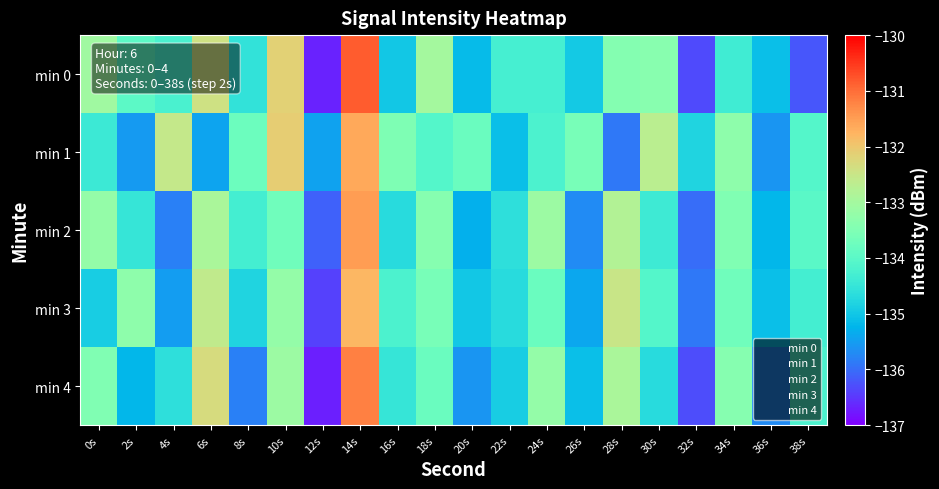

Which series has the largest total across all categories?

min 1